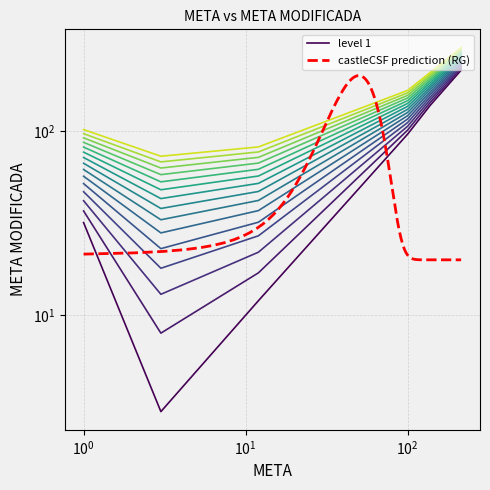

Which has a higher value, 100 or 1?

100